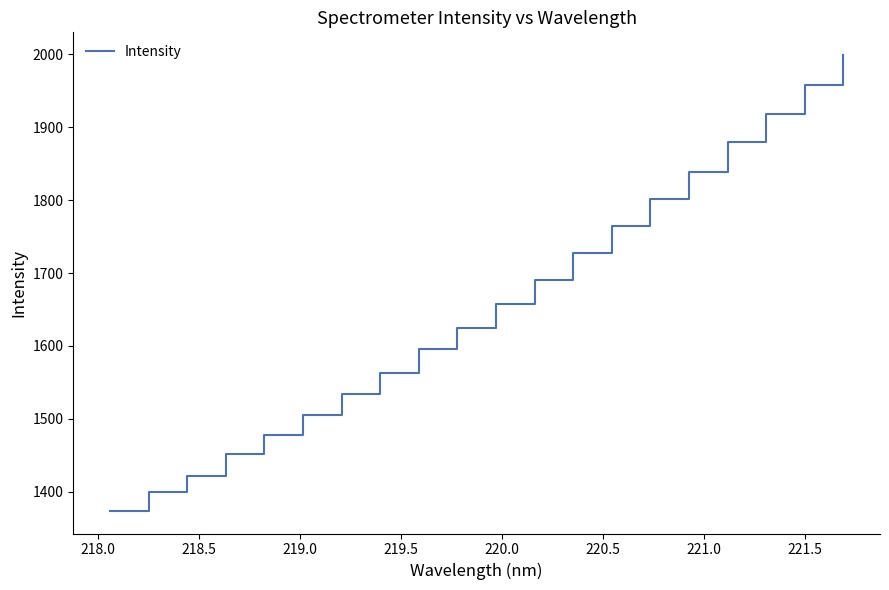

What is the greatest value displayed?

1999.1